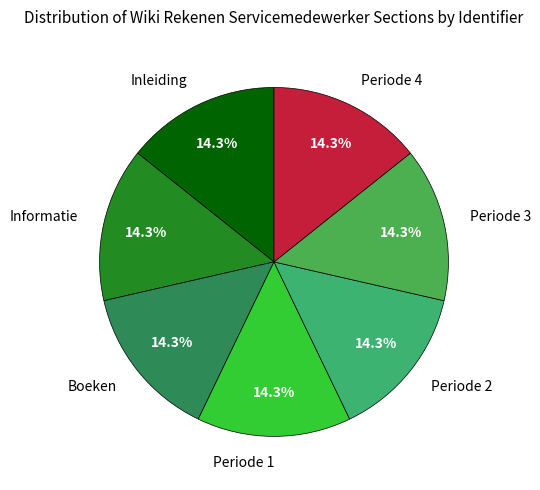

How many slices are in this pie chart?

7